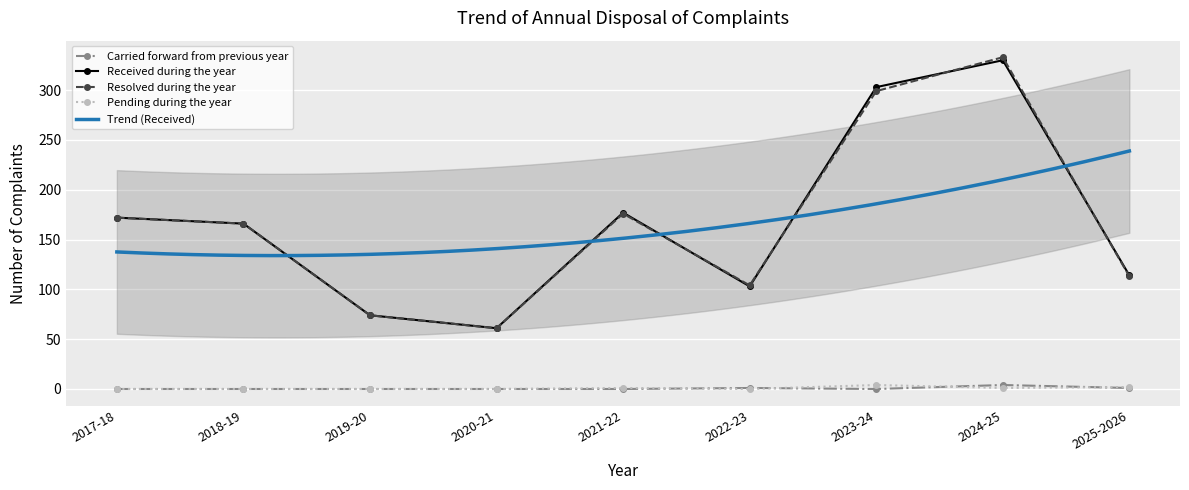

At which category is the sum across all series the highest?

2024-25